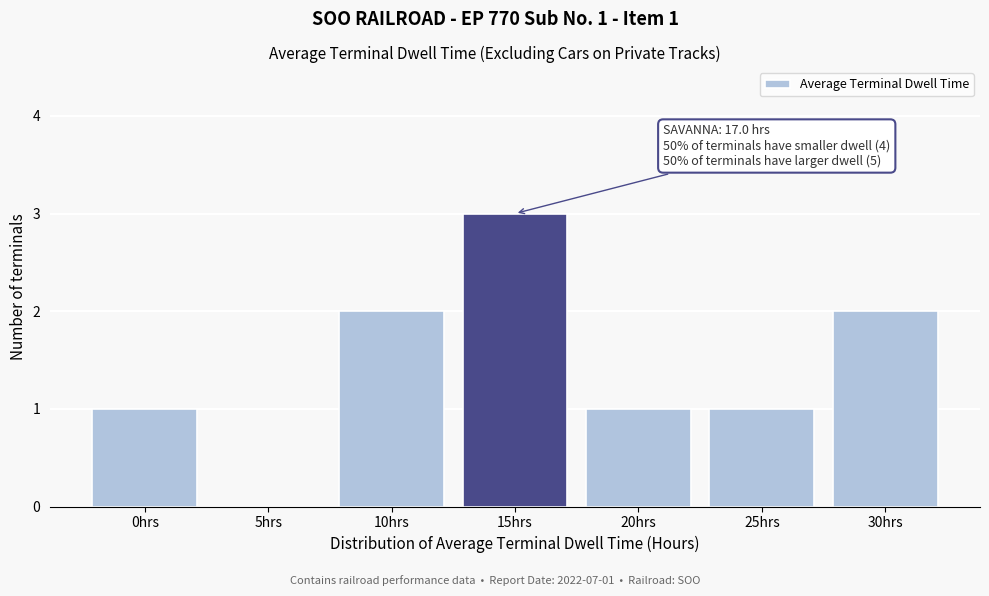

Reading right to left, transcribe all the data shown in this chart.

30hrs=2	25hrs=1	20hrs=1	15hrs=3	10hrs=2	5hrs=0	0hrs=1